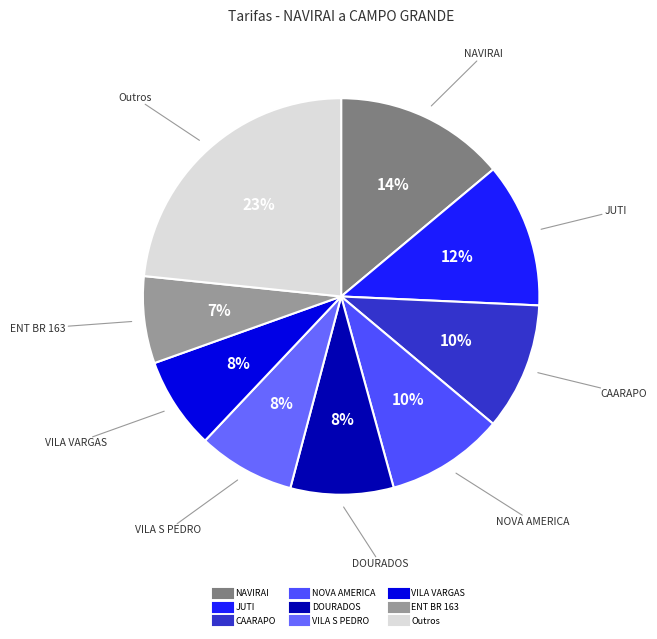

Is there any slice that represents more than half of the pie?

No